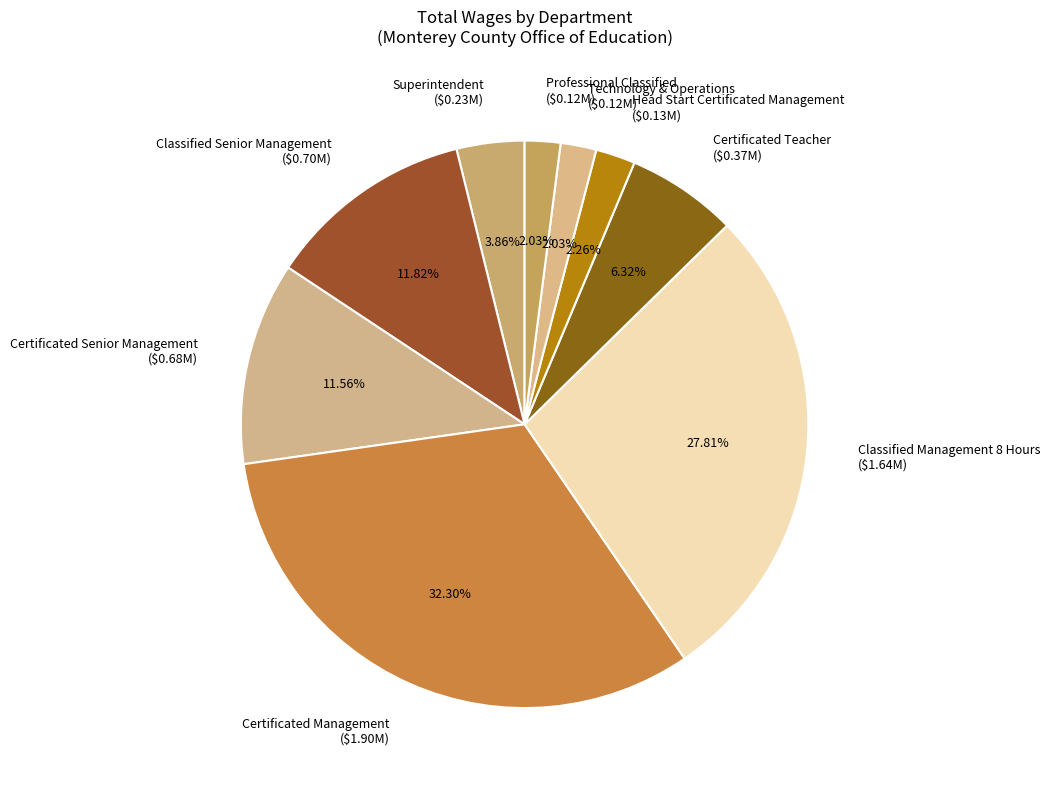

Count the number of slices in the pie.

9